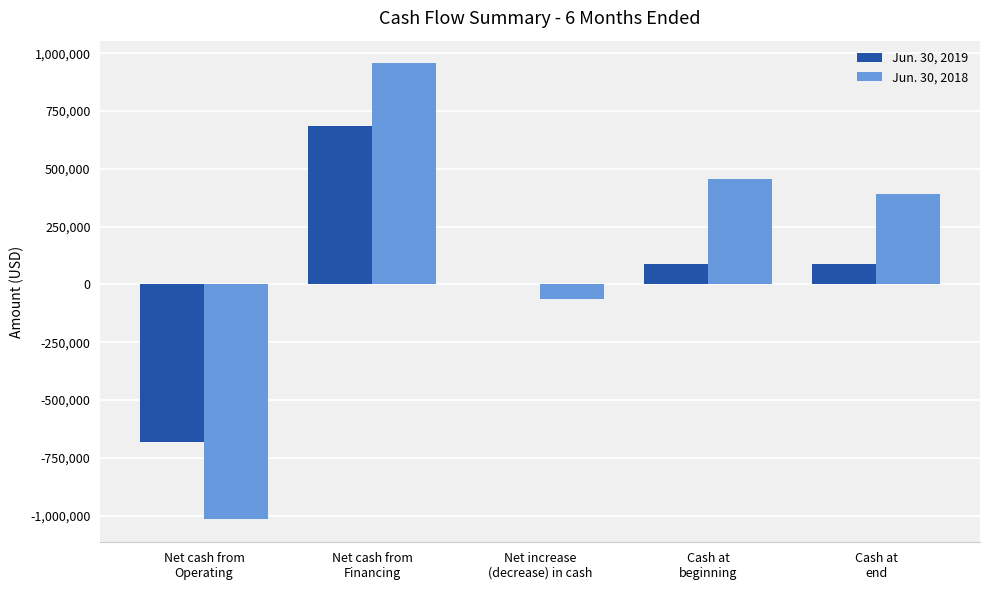

How many data points does each series have?

5